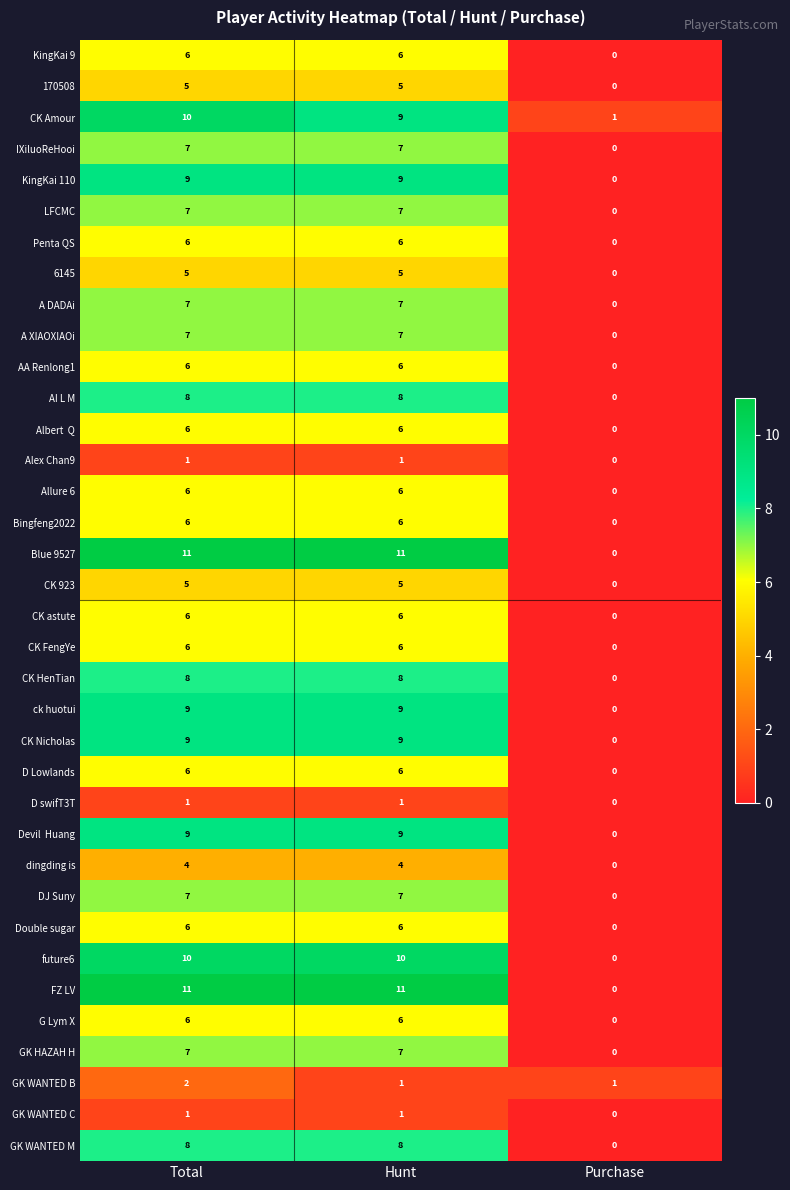

What is the average value of the IXiluoReHooi series?

5